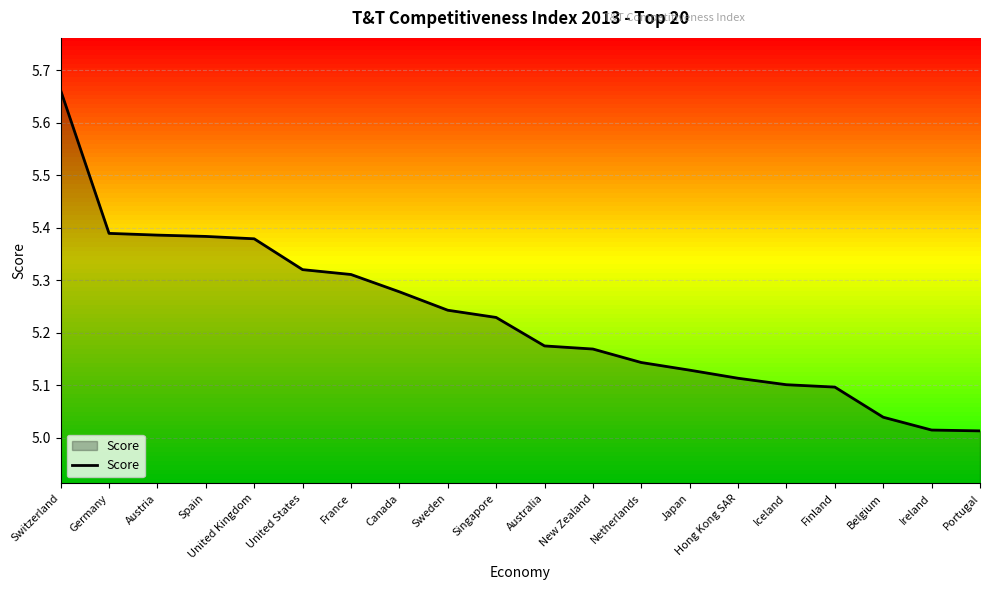

Which label corresponds to the largest value in the chart?

Switzerland